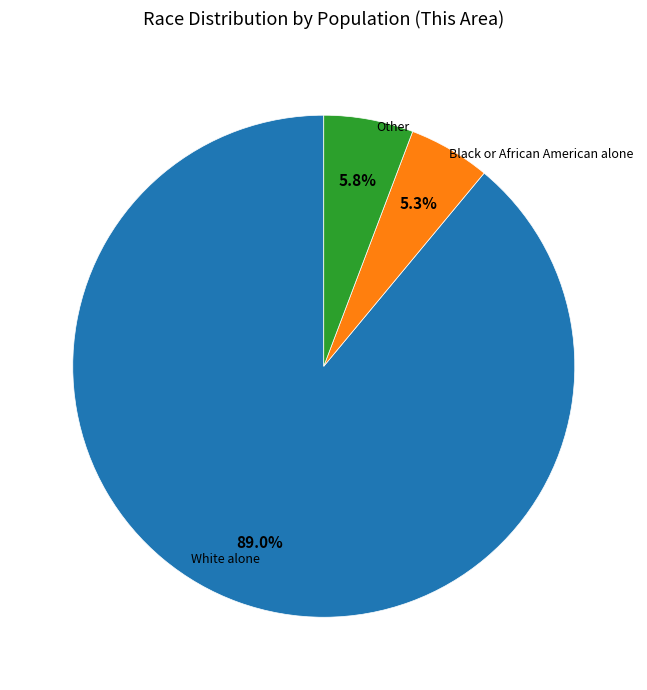

Which category has the biggest portion of the pie?

White alone